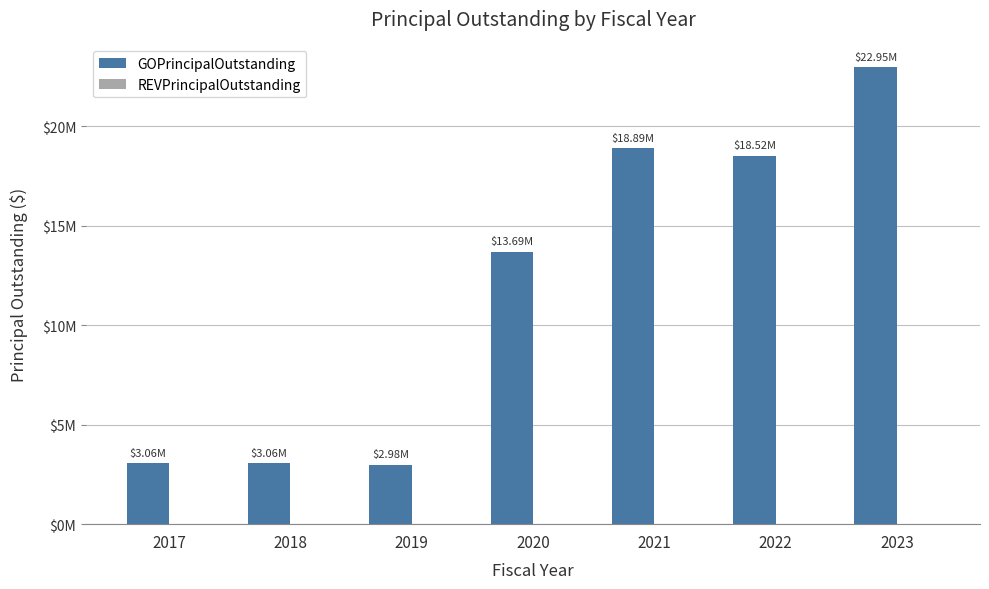

Does the chart contain any negative values?

No